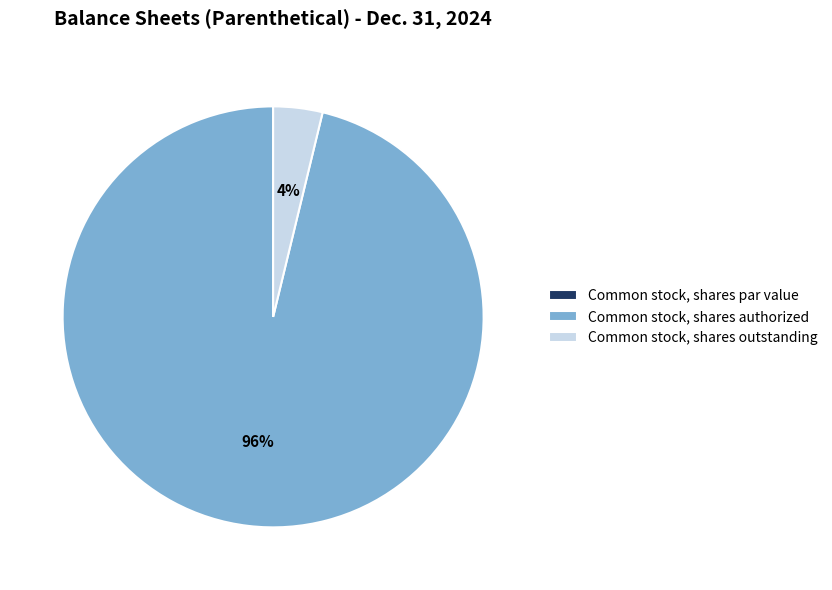

Which category has the biggest portion of the pie?

Common stock, shares authorized